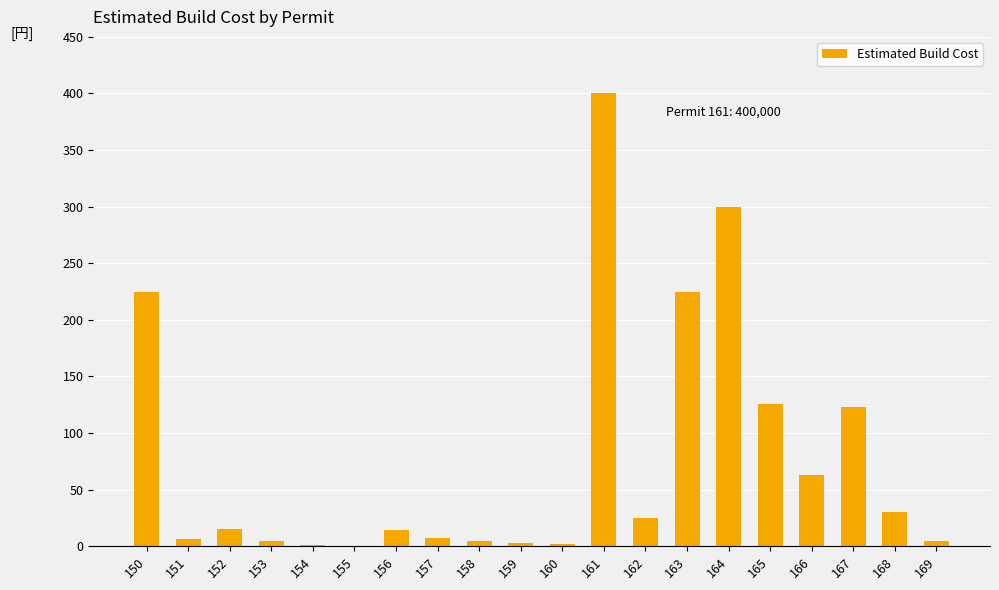

Does the chart contain stacked bars?

No